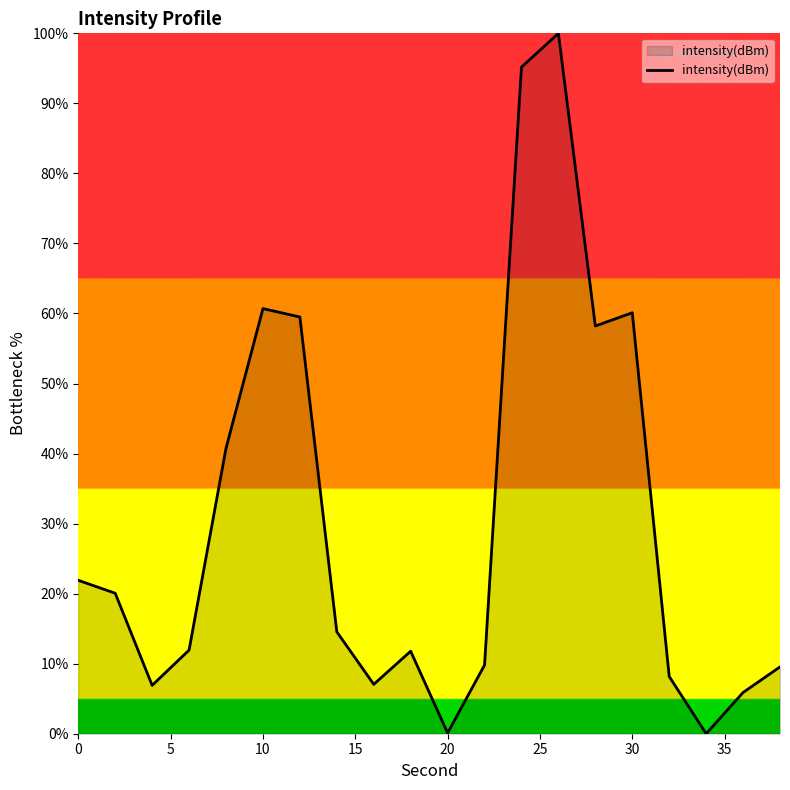

What is the greatest value displayed?

100.0